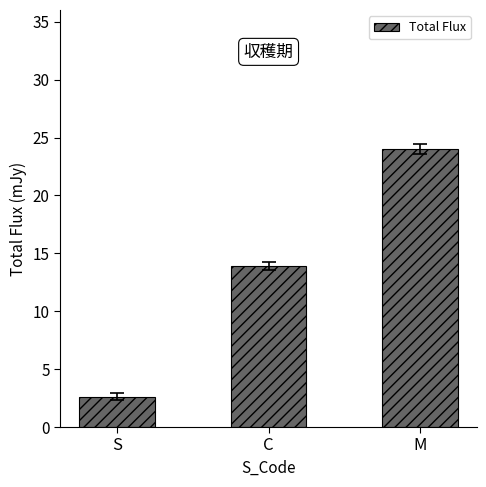

At which label does the data first exceed 13?

C